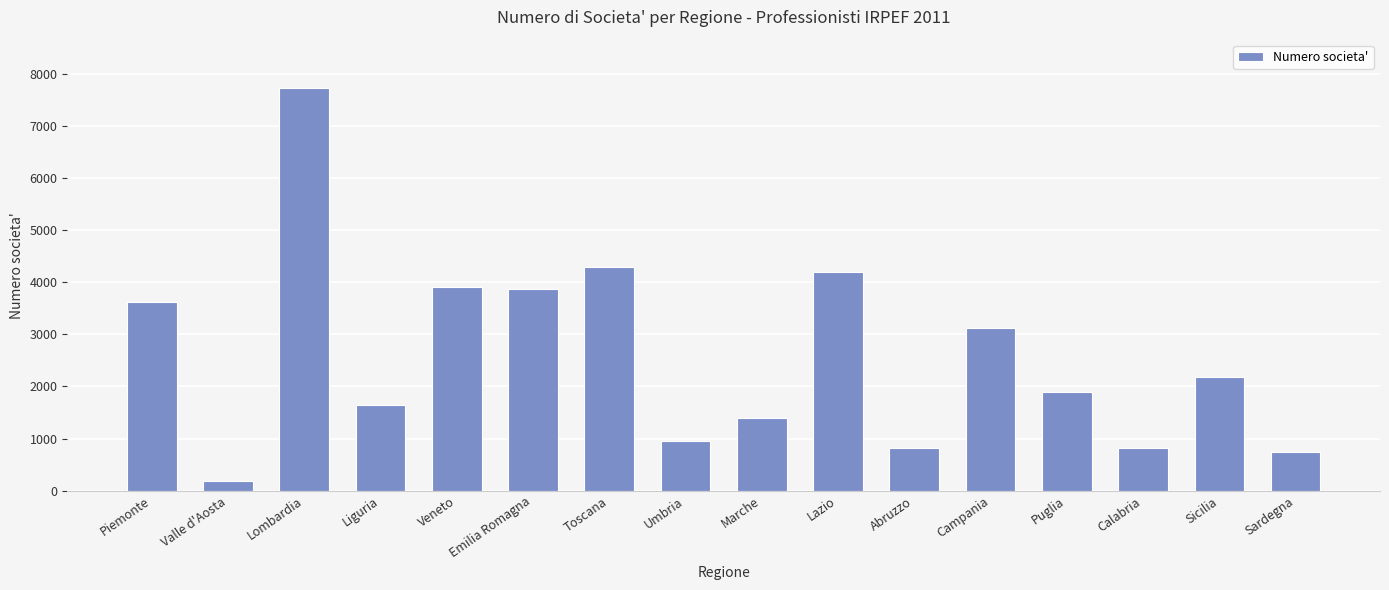

What is the minimum value shown in the chart?

190